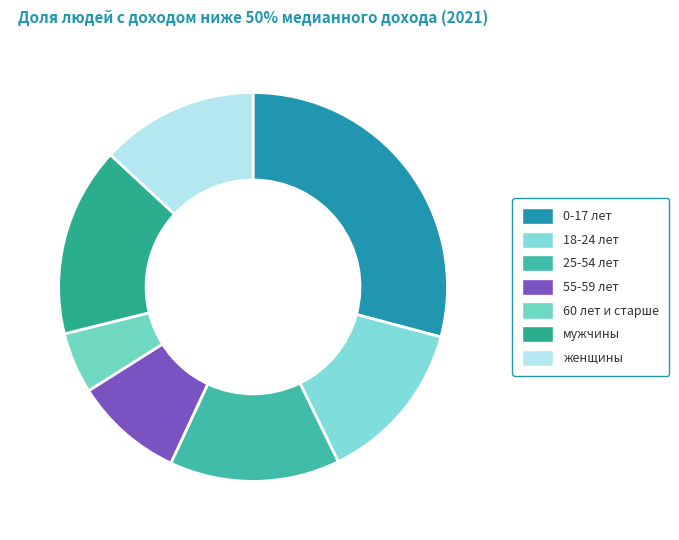

Which slice is the largest?

0-17 лет